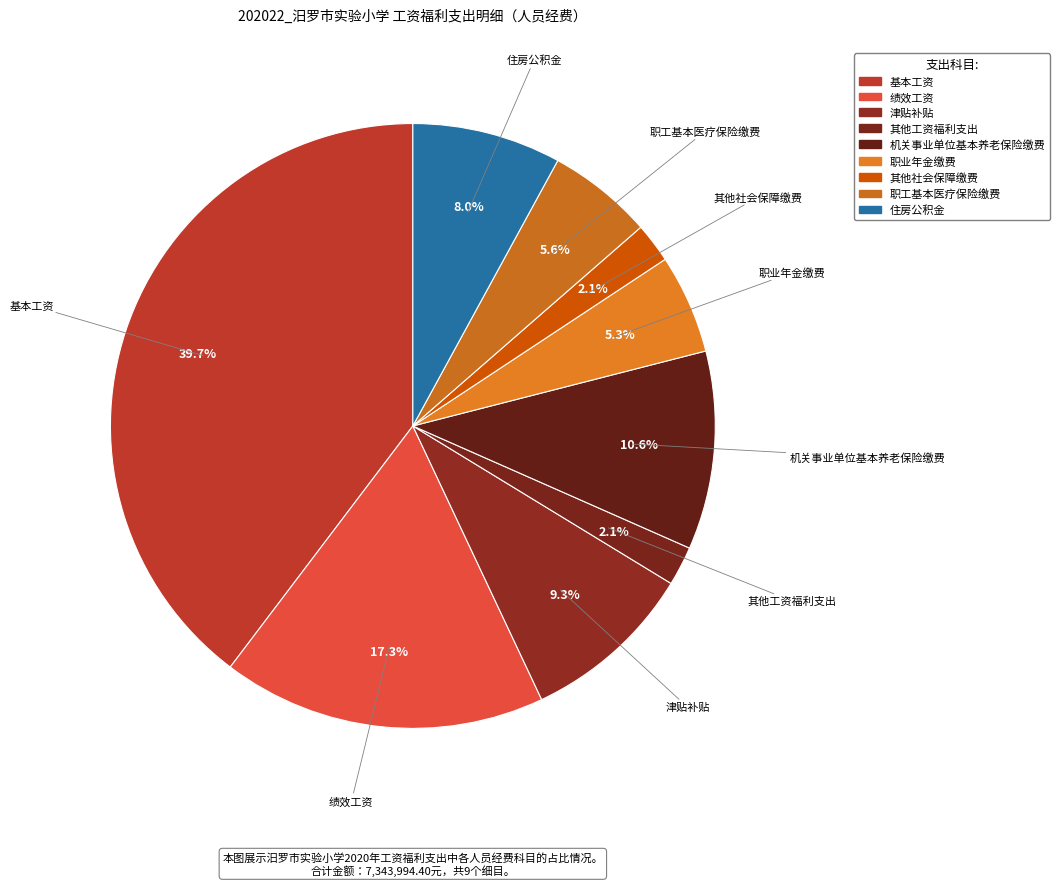

How many slices are in this pie chart?

9